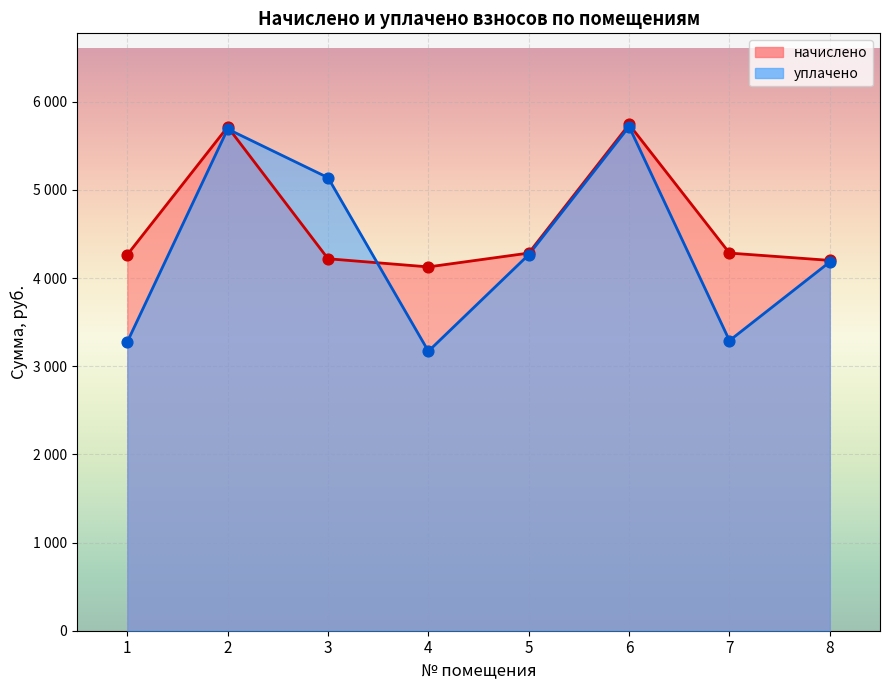

Which series has the largest Y range (max minus min)?

уплачено